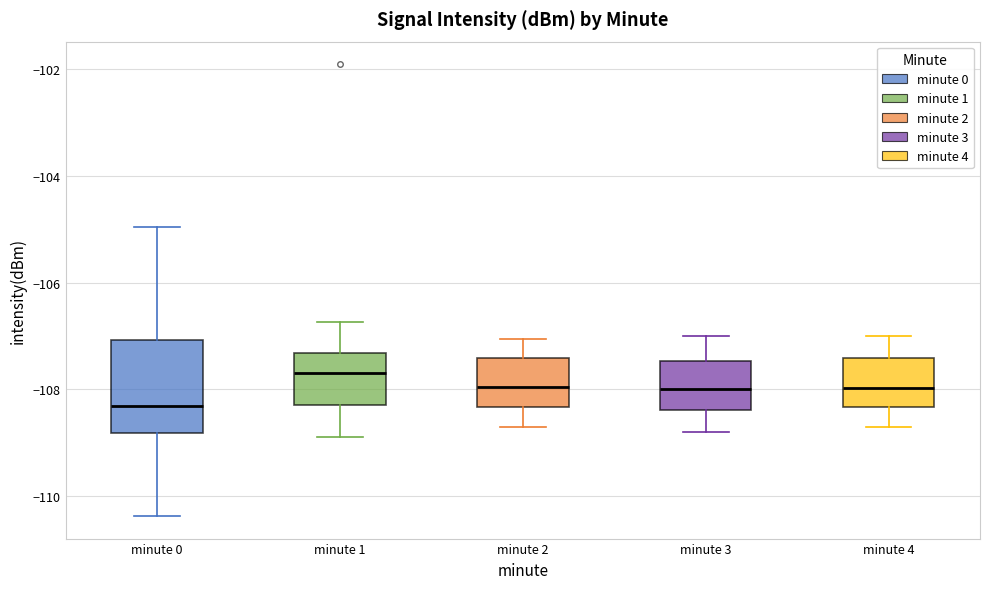

Which box's median line is the highest?

minute 1